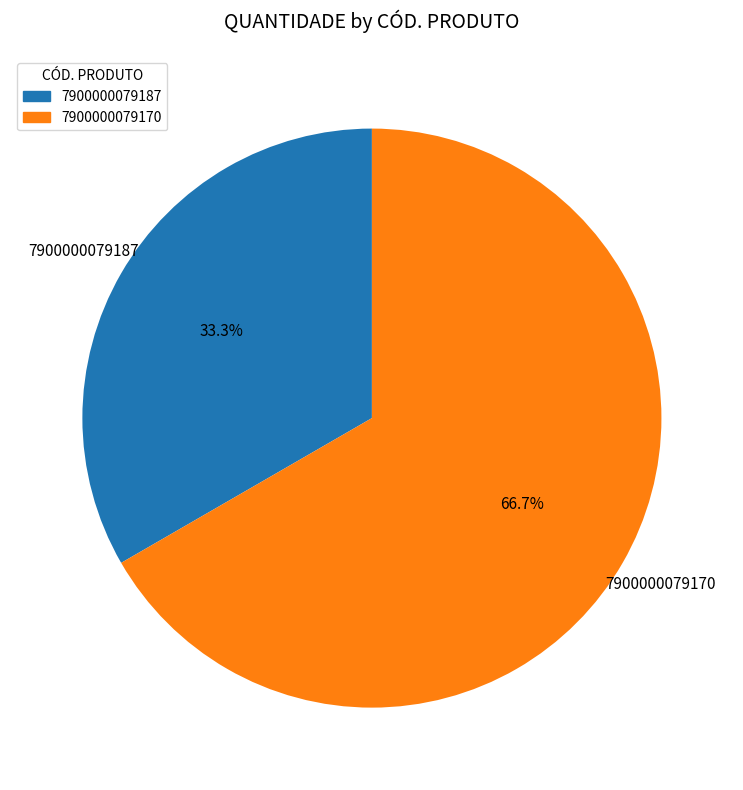

What percentage is the 7900000079187 slice, to the nearest percent?

33%